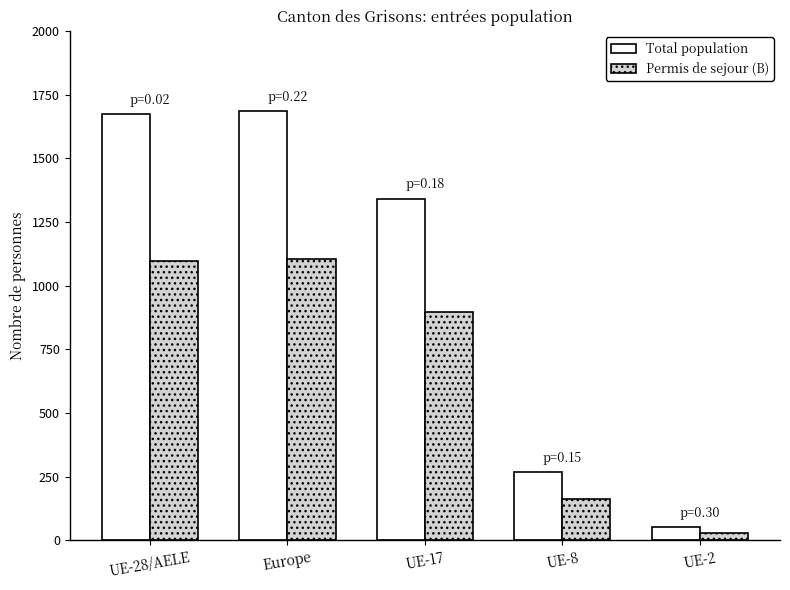

What is the total value across all series at UE-2?

82